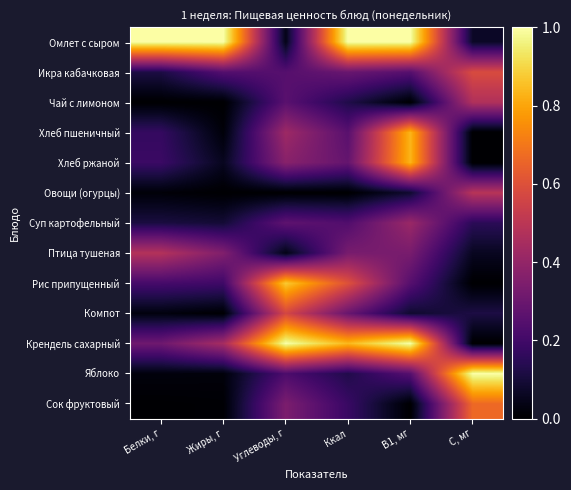

Which series has the largest total across all categories?

Омлет с сыром